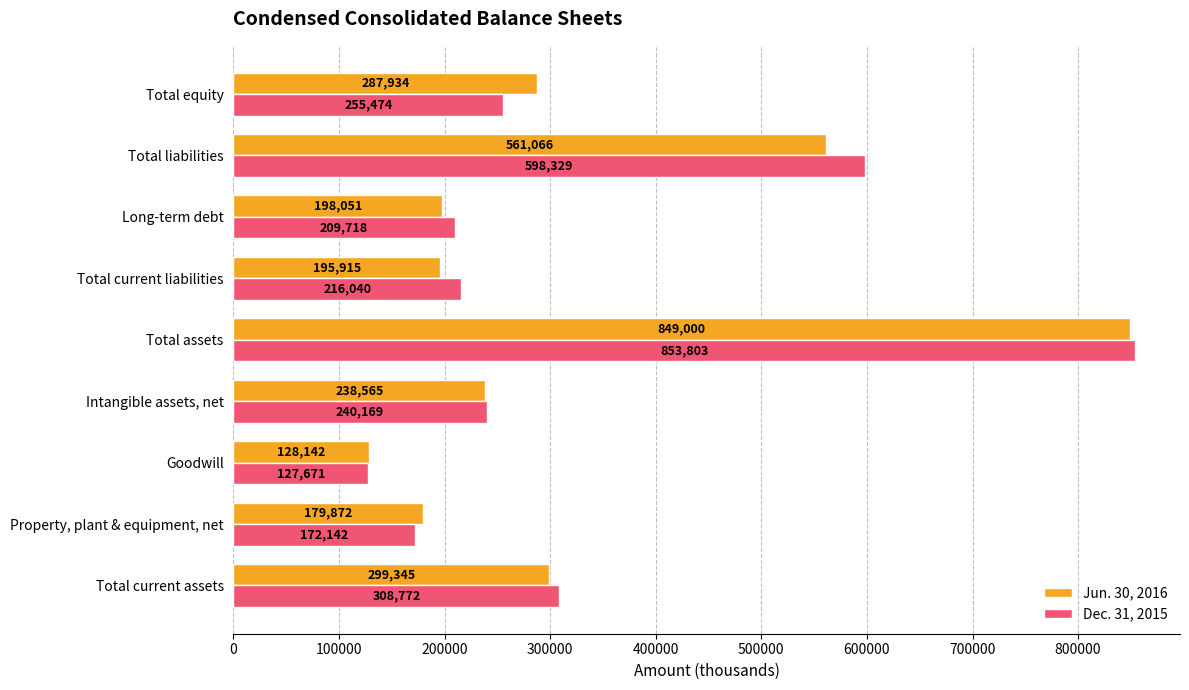

What is the difference between the maximum and minimum values in the Jun. 30, 2016 series?

720858